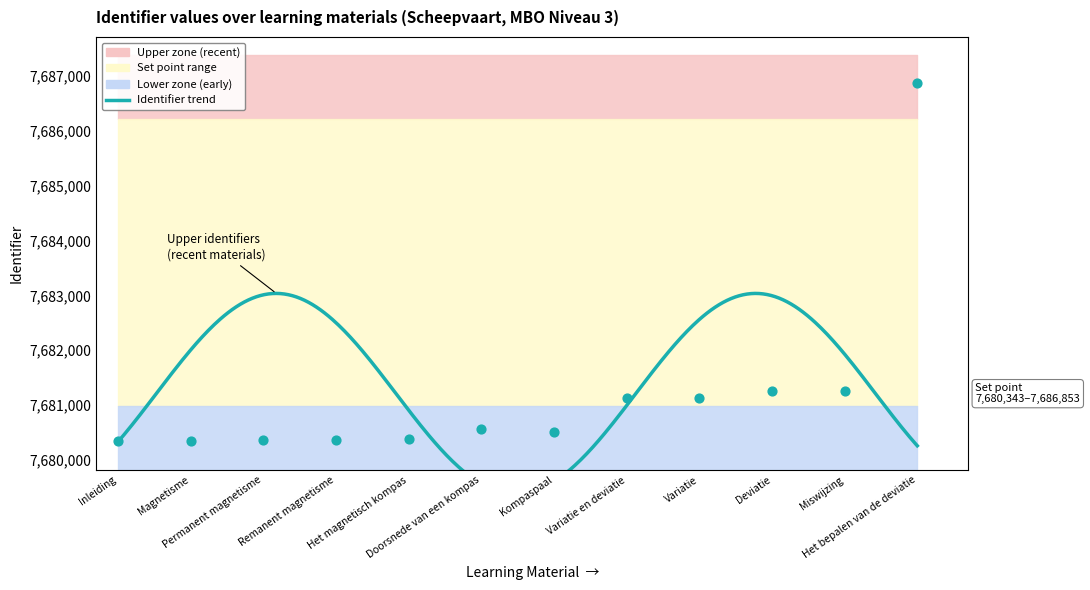

Between Het bepalen van de deviatie and Deviatie, which is larger?

Het bepalen van de deviatie